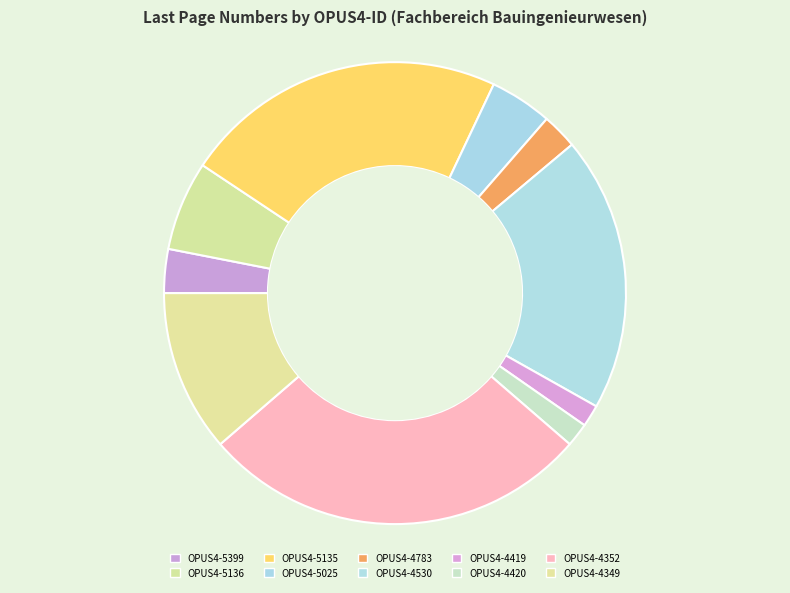

To the nearest percent, what is the average slice percentage?

10%